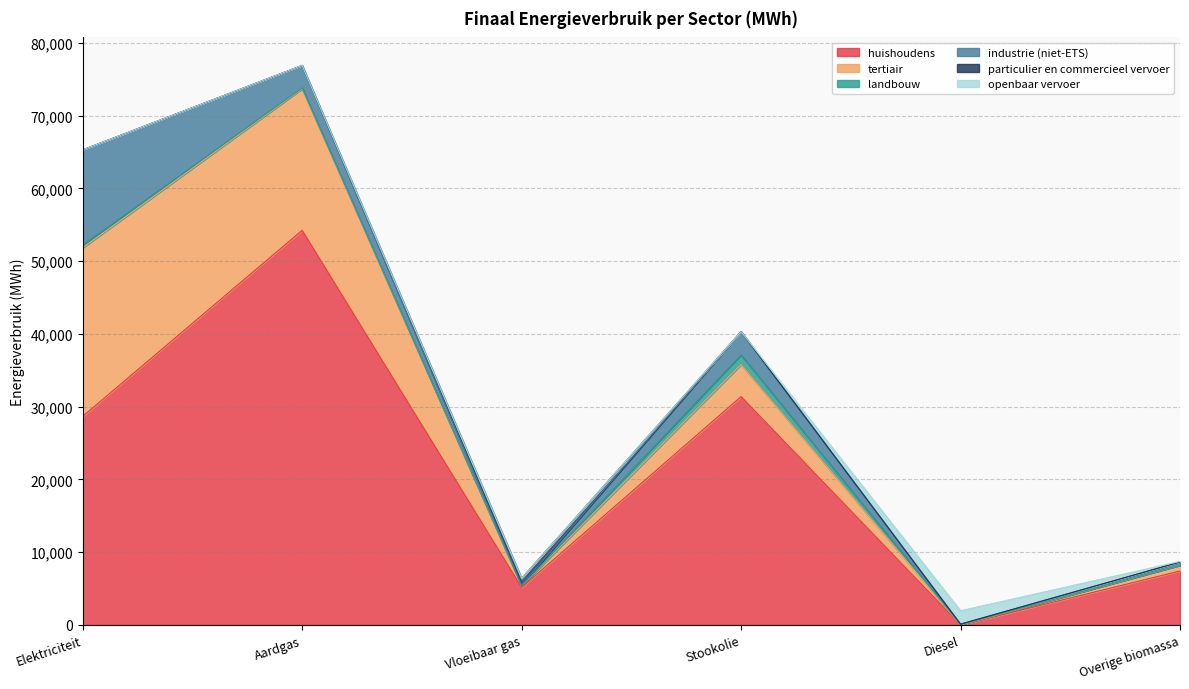

What is the difference between the tertiair values at Overige biomassa and Vloeibaar gas?

589.0